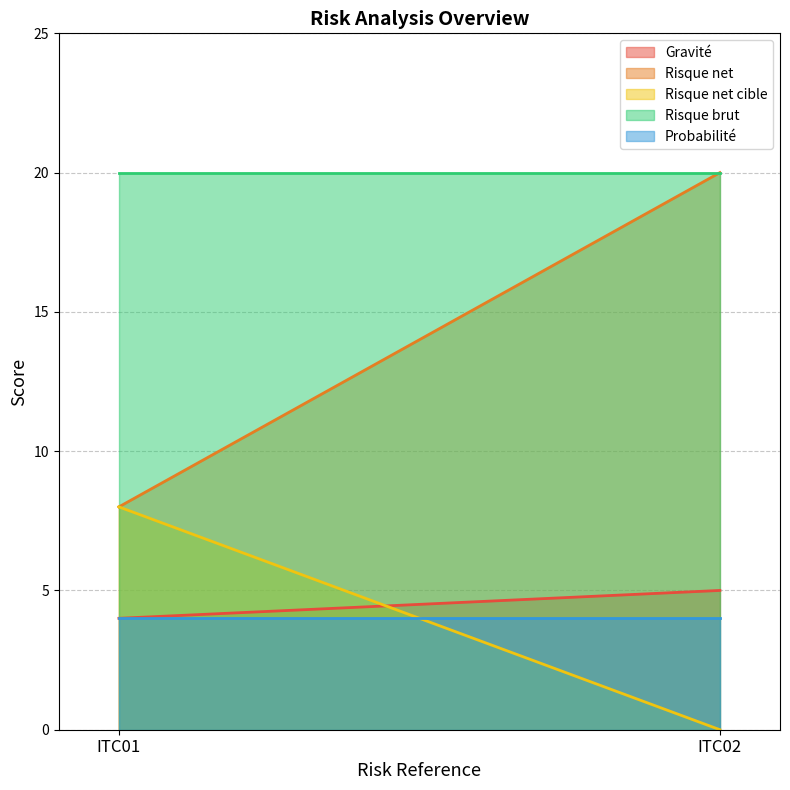

Between ITC02 and ITC01, which is larger?

ITC02